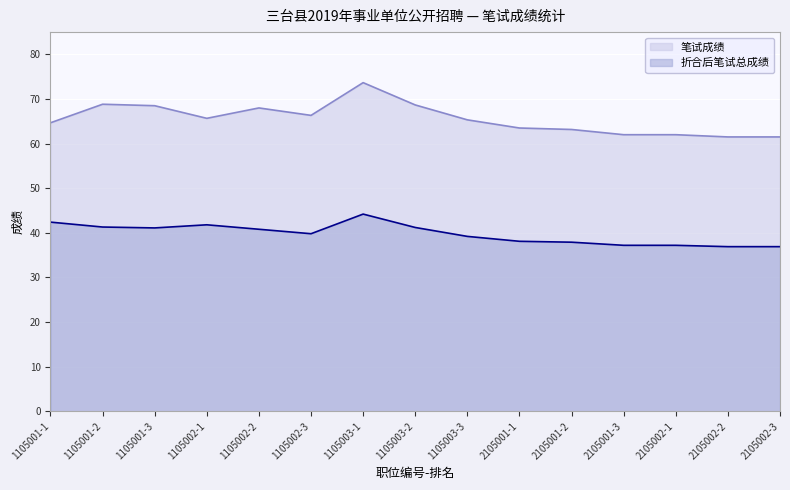

At which category does 折合后笔试总成绩 reach its first local valley?

1105001-3